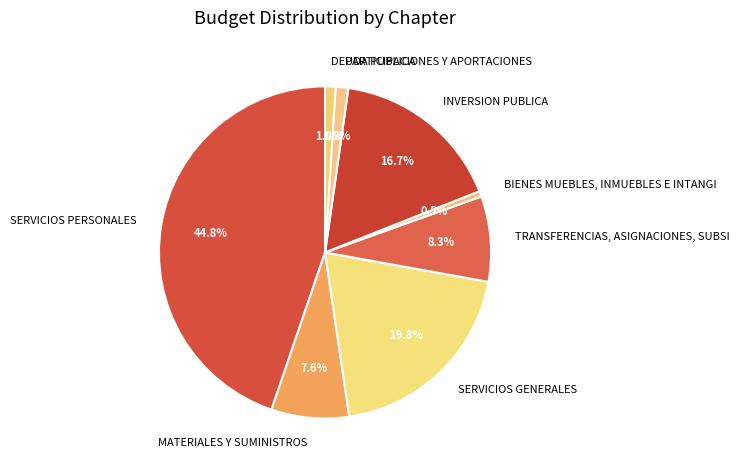

How much of the chart is everything except BIENES MUEBLES, INMUEBLES E INTANGI?

99.5%